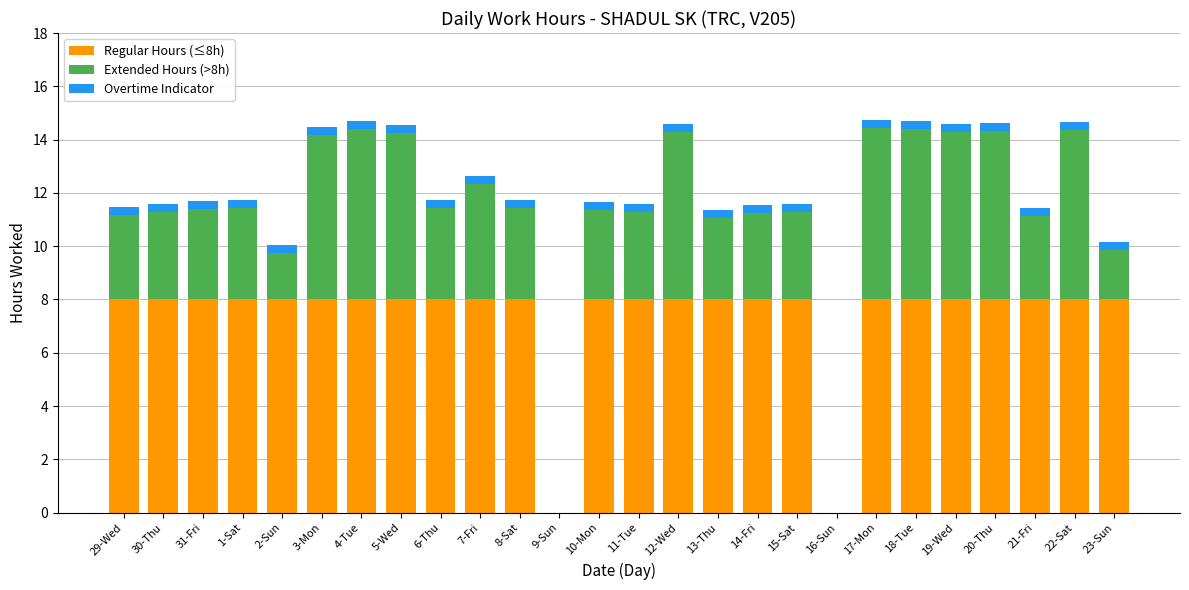

The Regular Hours (≤8h) series shows 8.0 at 30-Thu. True or false?

True